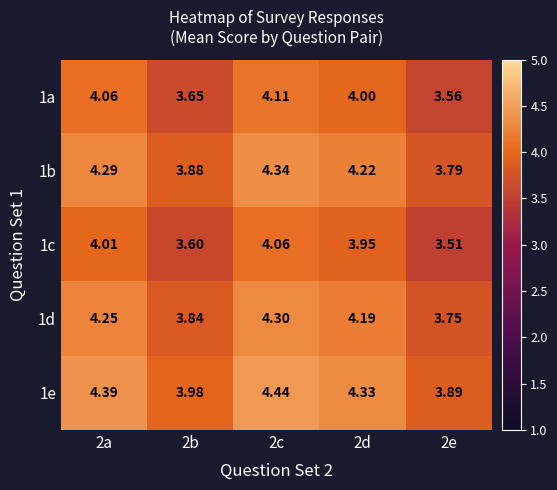

Is the value of 1d at 2a greater than the value of 1c at 2d?

Yes